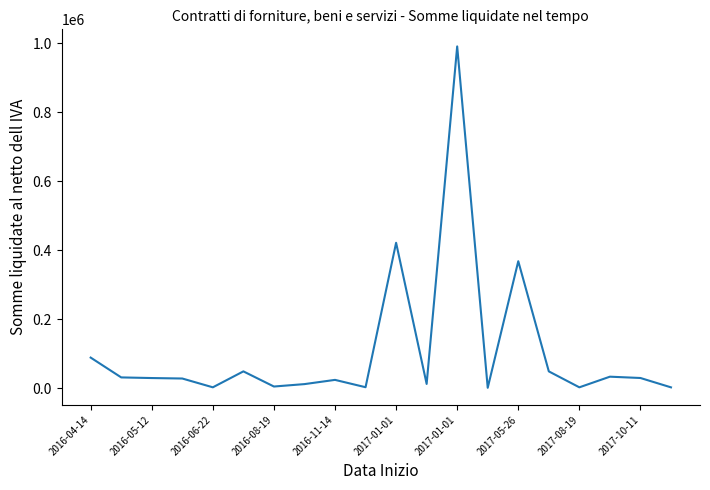

What is the difference between the maximum and minimum values?

989038.1